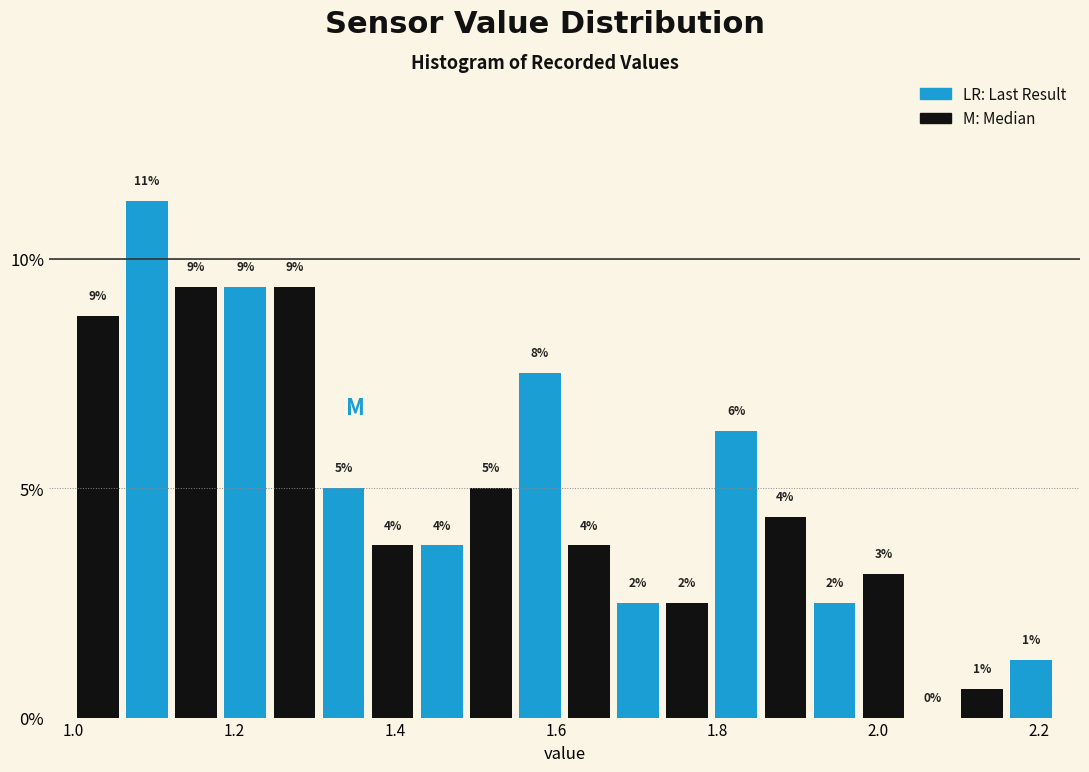

Around what value on the x-axis is the tallest bar? Give the approximate position of its centre, as read against the axis.

1.10